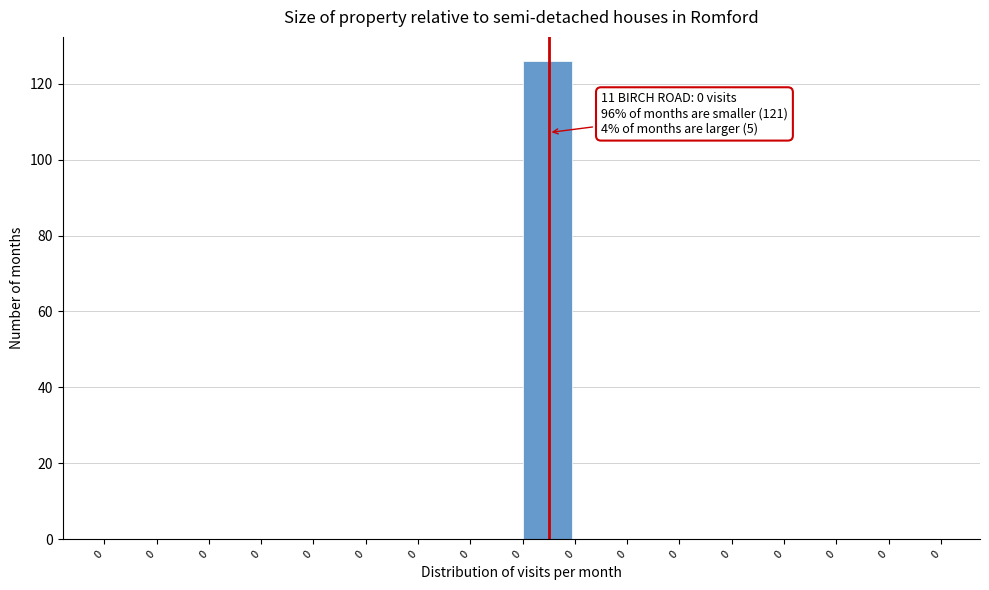

Are the bars horizontal?

No